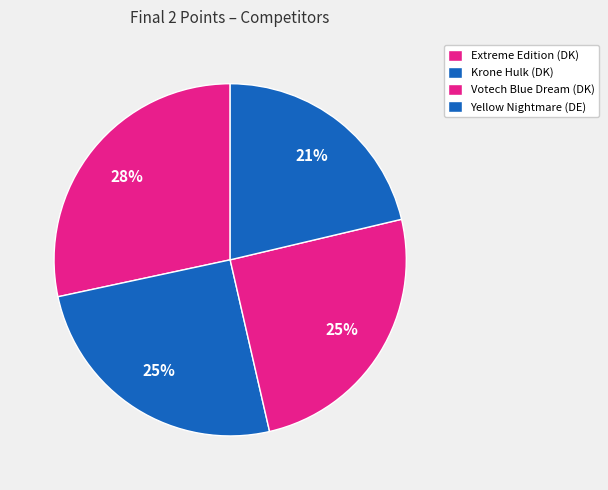

Count the number of slices in the pie.

4